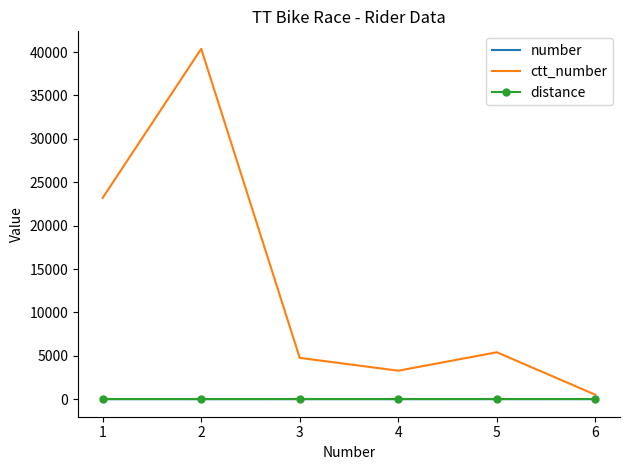

What is the maximum value shown in the chart?

40365